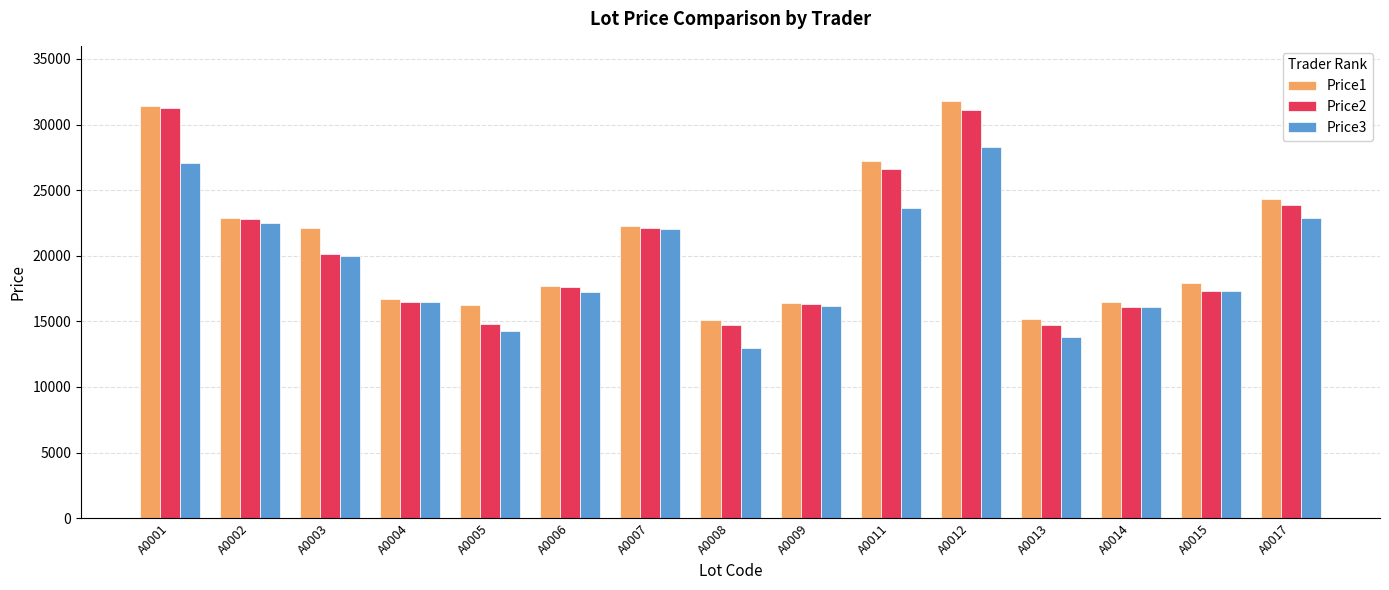

How many bars are there in total?

45